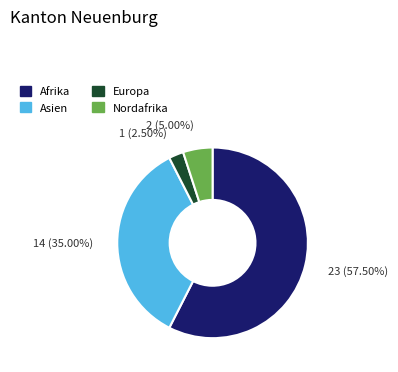

Which category has the smallest portion of the pie?

Europa